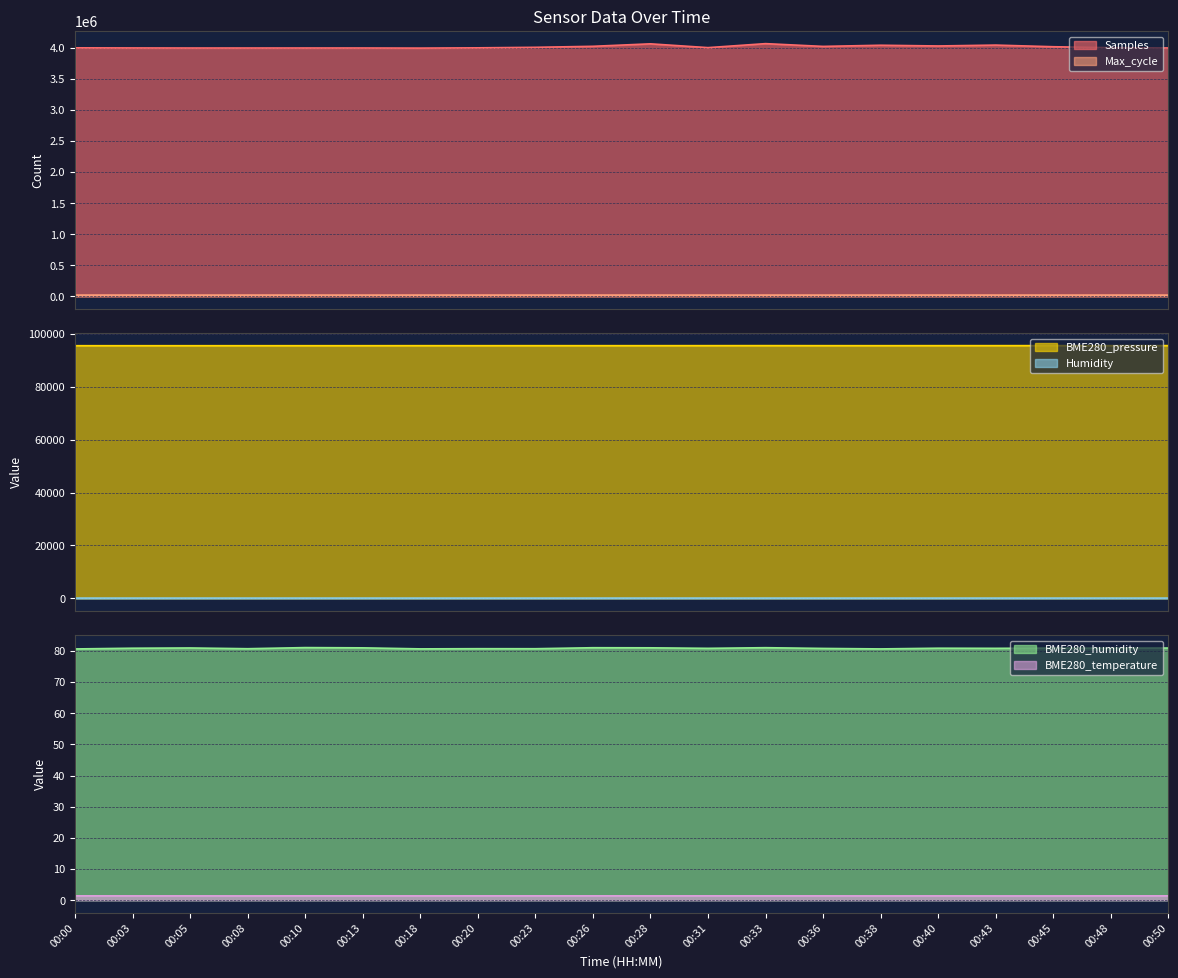

Which series has the largest total across all categories?

Samples